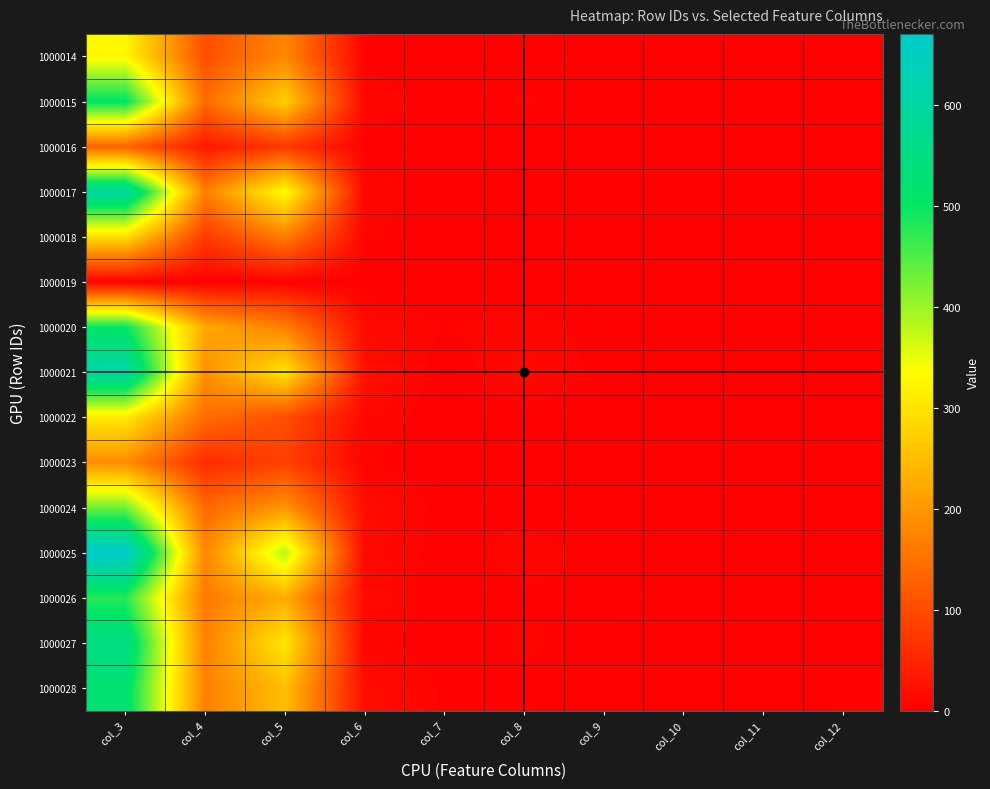

Reading right to left, list all the values displayed in this chart.

1000014: col_12=1	col_11=0	col_10=0	col_9=2	col_8=3	col_7=0	col_6=3	col_5=179	col_4=104	col_3=326
1000015: col_12=0	col_11=4	col_10=0	col_9=3	col_8=6	col_7=1	col_6=11	col_5=273	col_4=142	col_3=506
1000016: col_12=0	col_11=0	col_10=0	col_9=0	col_8=0	col_7=0	col_6=3	col_5=74	col_4=33	col_3=131
1000017: col_12=0	col_11=4	col_10=0	col_9=1	col_8=2	col_7=1	col_6=9	col_5=335	col_4=170	col_3=597
1000018: col_12=0	col_11=0	col_10=0	col_9=4	col_8=3	col_7=0	col_6=7	col_5=165	col_4=77	col_3=292
1000019: col_12=0	col_11=0	col_10=0	col_9=0	col_8=0	col_7=0	col_6=0	col_5=2	col_4=0	col_3=3
1000020: col_12=0	col_11=3	col_10=0	col_9=2	col_8=9	col_7=5	col_6=15	col_5=169	col_4=223	col_3=502
1000021: col_12=0	col_11=1	col_10=2	col_9=3	col_8=13	col_7=0	col_6=24	col_5=302	col_4=188	col_3=609
1000022: col_12=0	col_11=0	col_10=0	col_9=0	col_8=3	col_7=0	col_6=11	col_5=102	col_4=145	col_3=307
1000023: col_12=0	col_11=0	col_10=0	col_9=0	col_8=3	col_7=0	col_6=6	col_5=85	col_4=57	col_3=187
1000024: col_12=0	col_11=2	col_10=0	col_9=0	col_8=4	col_7=2	col_6=19	col_5=197	col_4=138	col_3=429
1000025: col_12=0	col_11=2	col_10=0	col_9=3	col_8=8	col_7=2	col_6=13	col_5=384	col_4=178	col_3=671
1000026: col_12=1	col_11=2	col_10=0	col_9=5	col_8=4	col_7=0	col_6=16	col_5=228	col_4=161	col_3=477
1000027: col_12=2	col_11=0	col_10=0	col_9=2	col_8=7	col_7=0	col_6=8	col_5=305	col_4=171	col_3=555
1000028: col_12=3	col_11=1	col_10=0	col_9=1	col_8=3	col_7=4	col_6=19	col_5=251	col_4=169	col_3=524